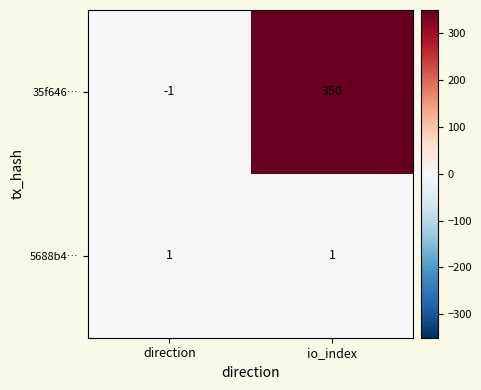

At which label is 35f646… closest to 174?

direction